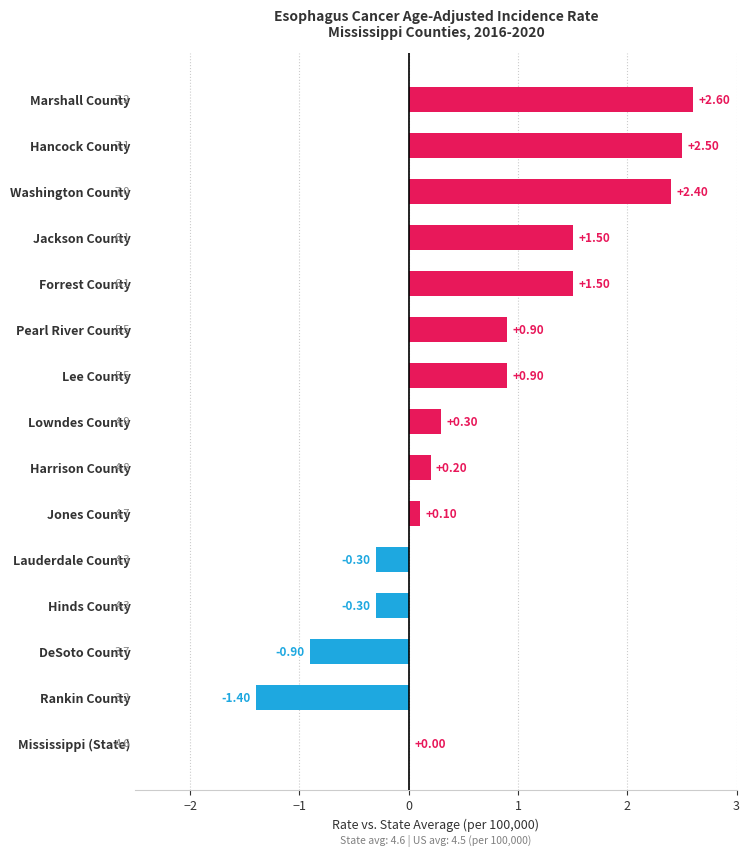

At which category does the chart reach its peak across all series?

Marshall County